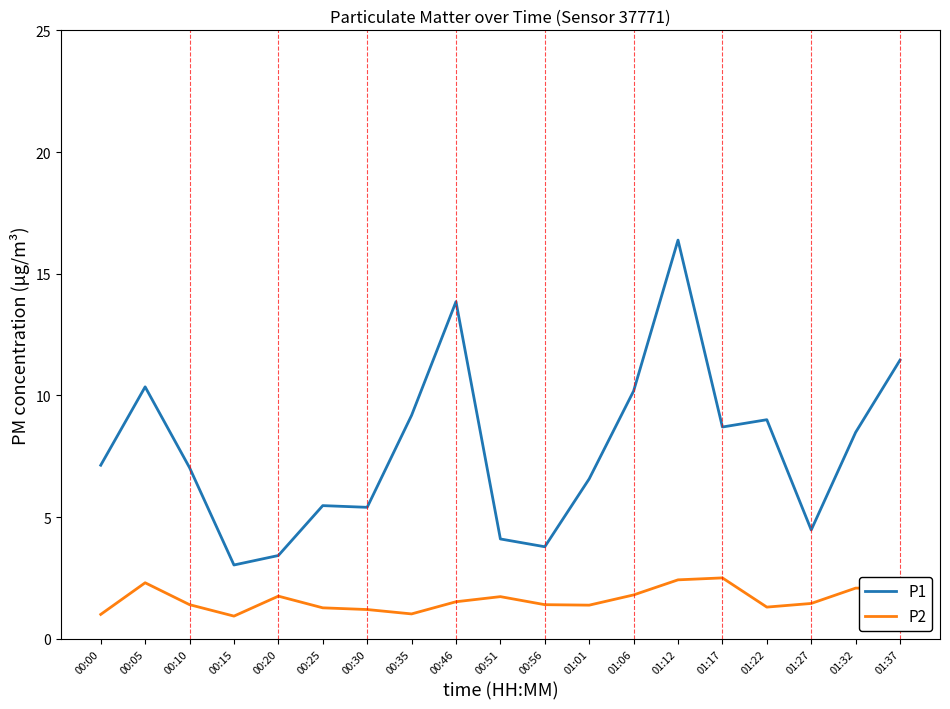

What is the minimum value for P2?

0.9